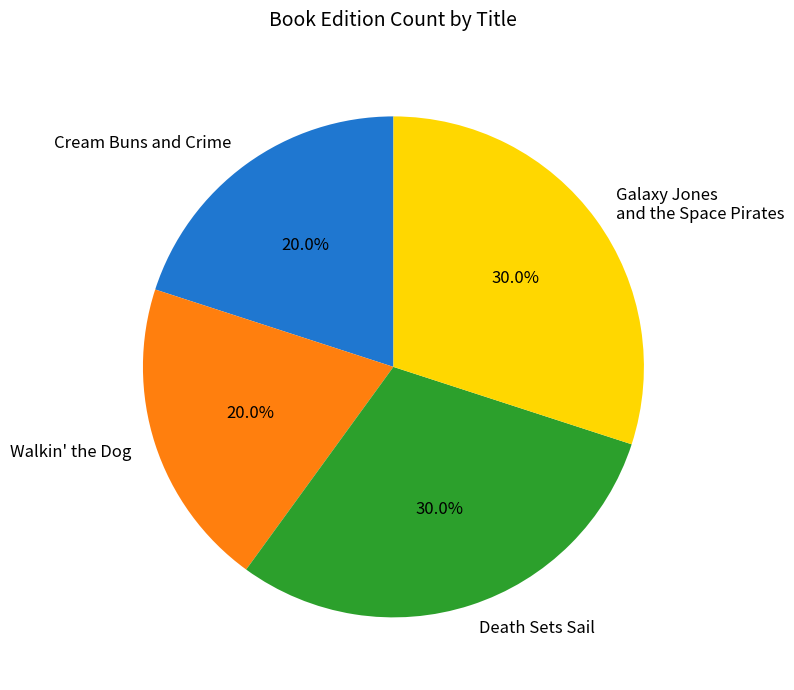

The Galaxy Jones and the Space Pirates slice represents 30% of the pie. True or false?

True